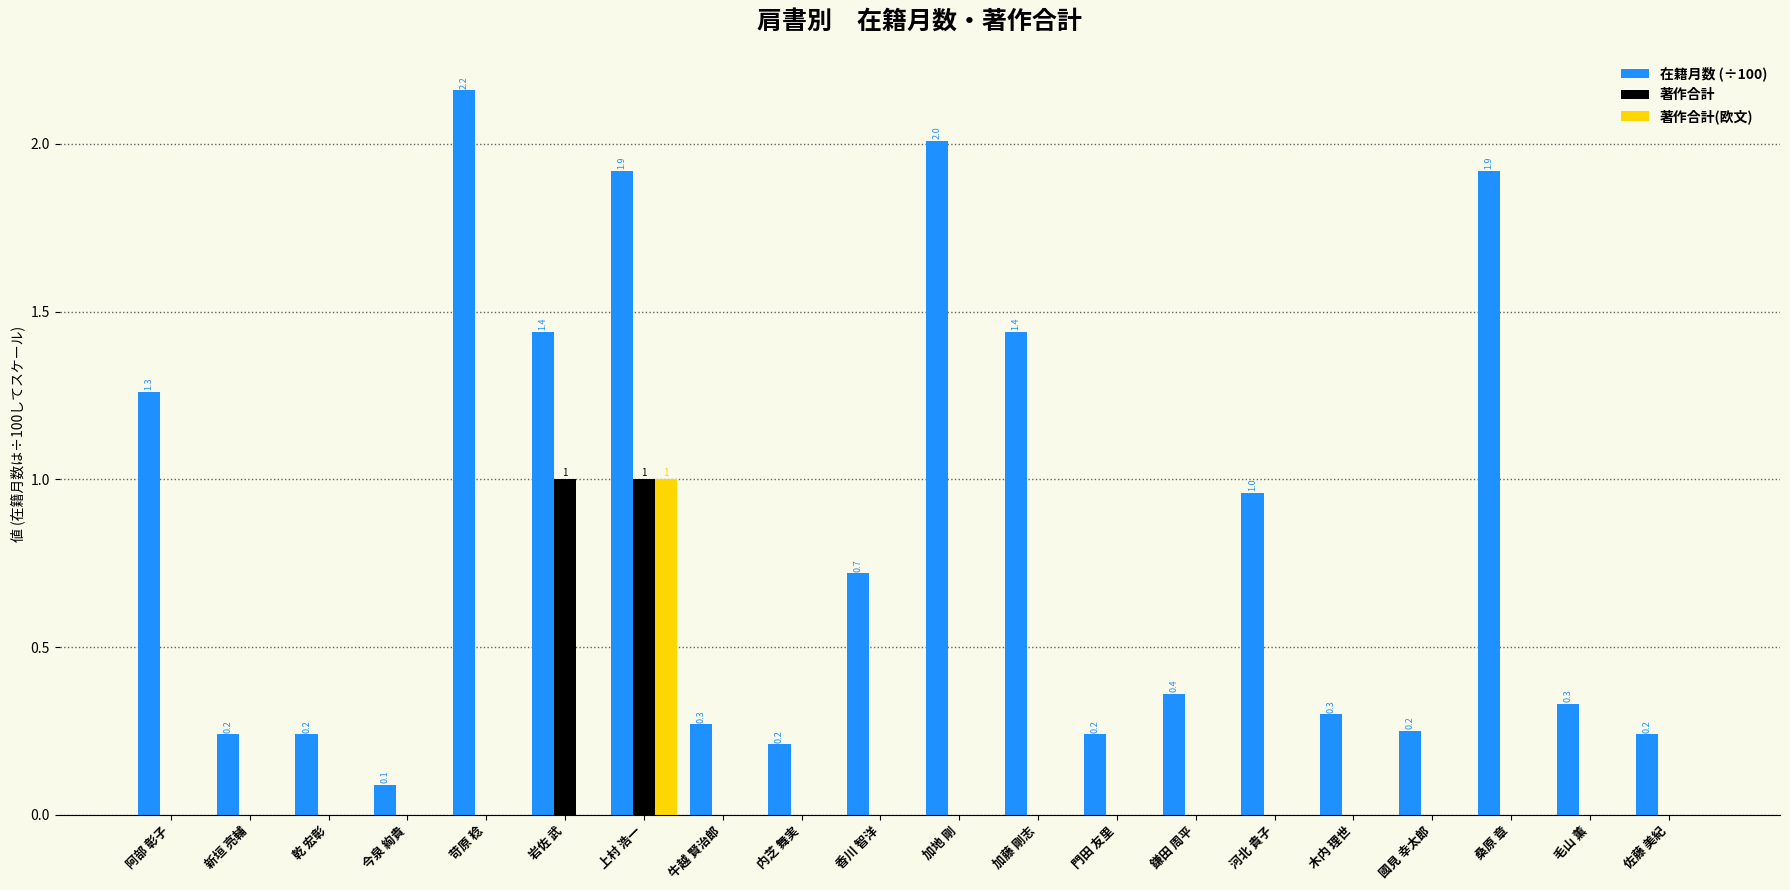

Is it true that 著作合計(欧文) equals 0.0 at 岩佐 武?

True